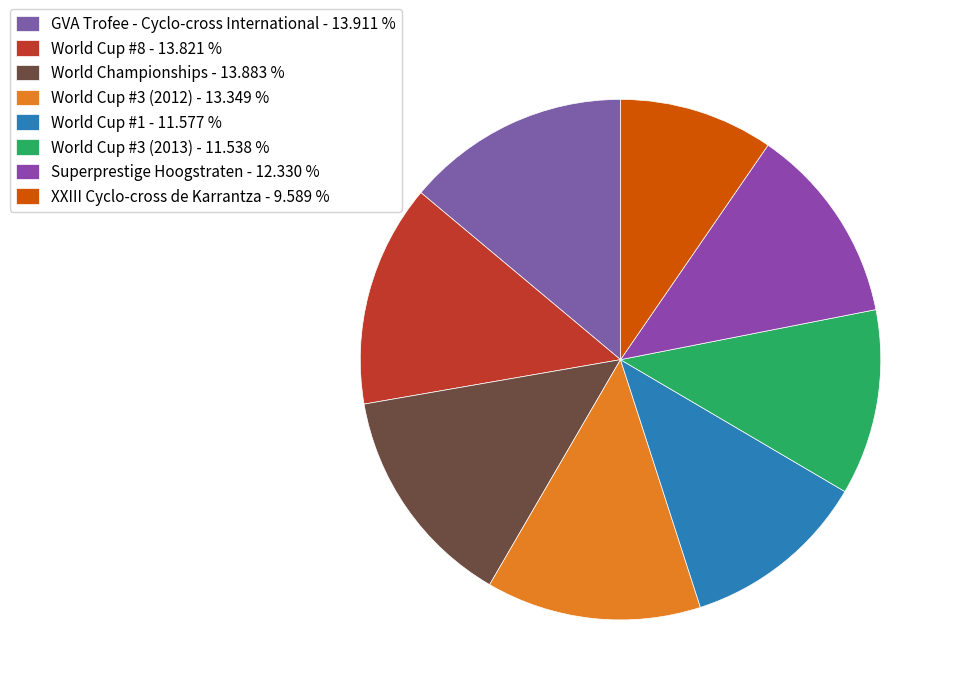

What percentage is the World Cup #3 (2013) slice, to the nearest percent?

12%